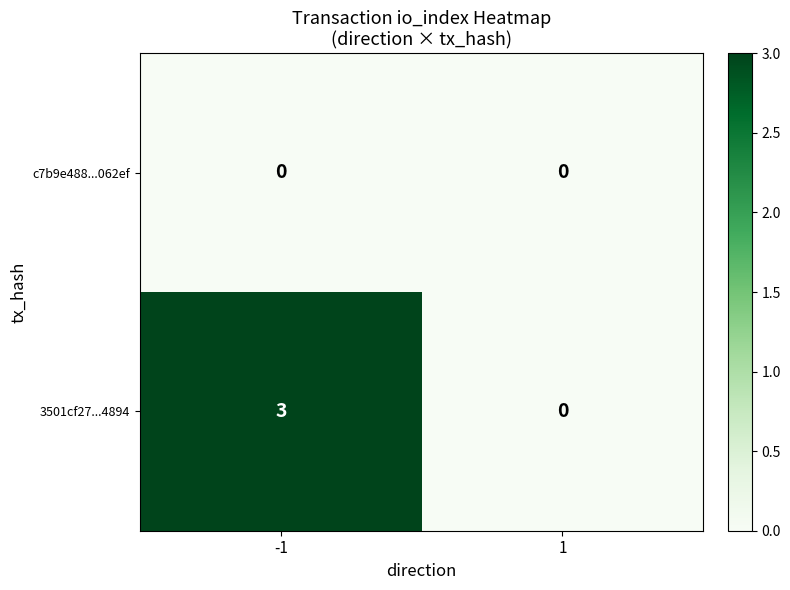

Which series has the largest range (max minus min)?

3501cf27...4894